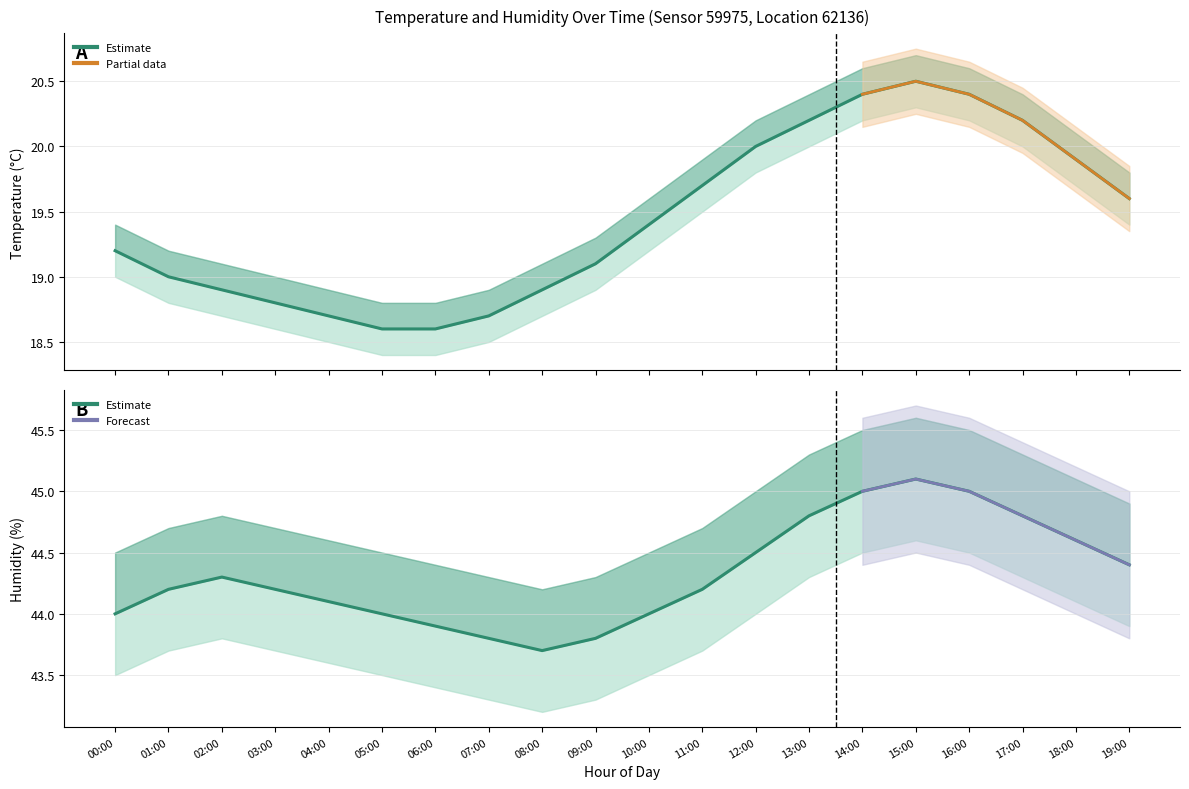

What is the difference between the maximum and minimum values in the humidity series?

1.4